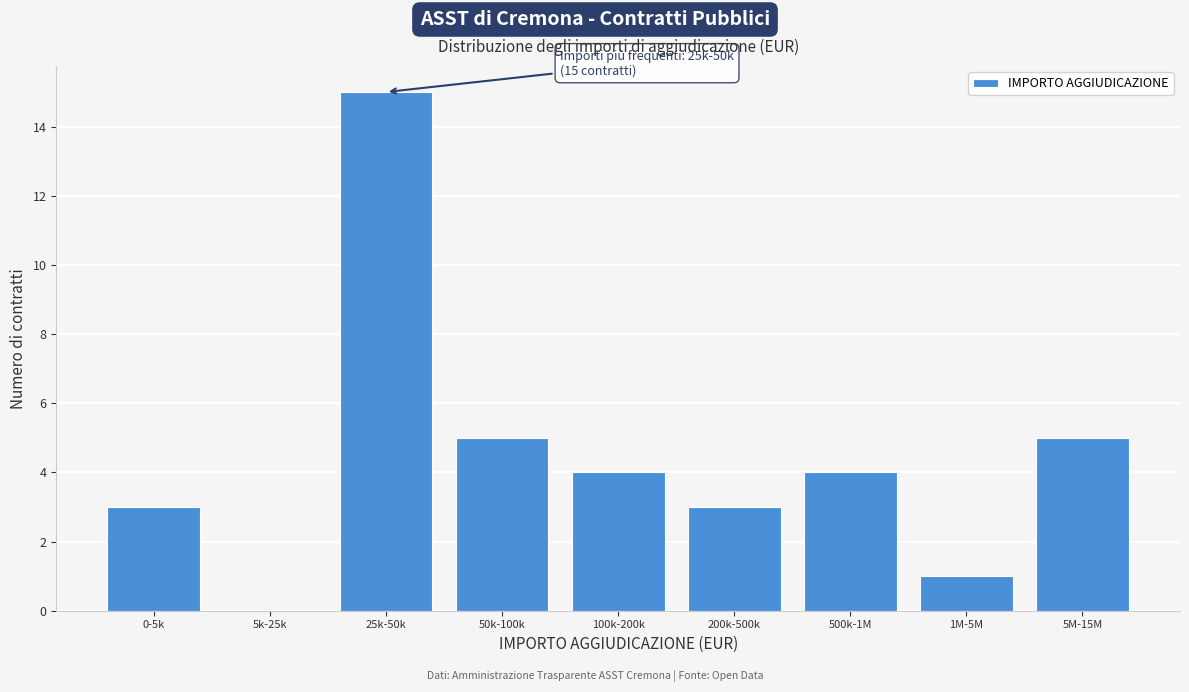

Reading left to right, list all the values displayed in this chart.

0-5k=3	5k-25k=0	25k-50k=15	50k-100k=5	100k-200k=4	200k-500k=3	500k-1M=4	1M-5M=1	5M-15M=5